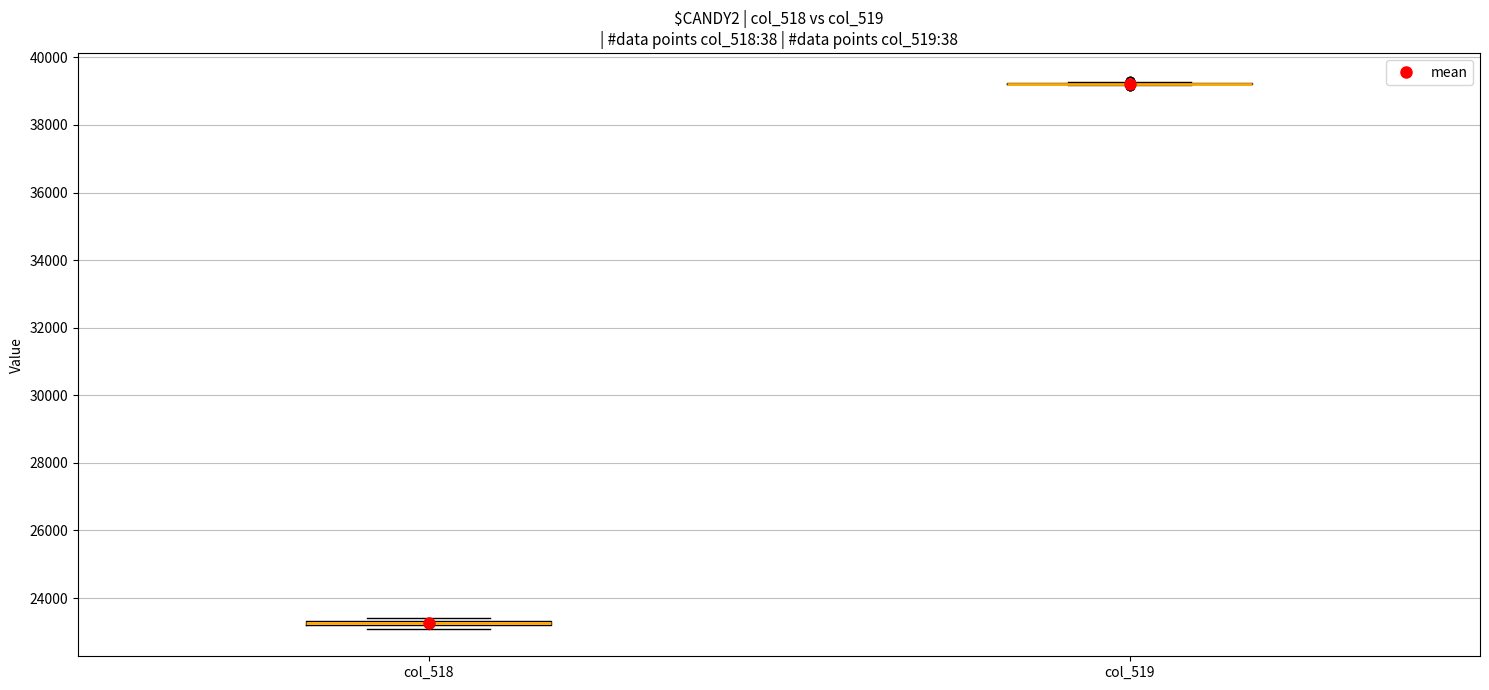

Where is the upper edge of the box for col_518 on the y-axis? The values are not printed on the chart, so give them approximately, as read against the axis.

23400